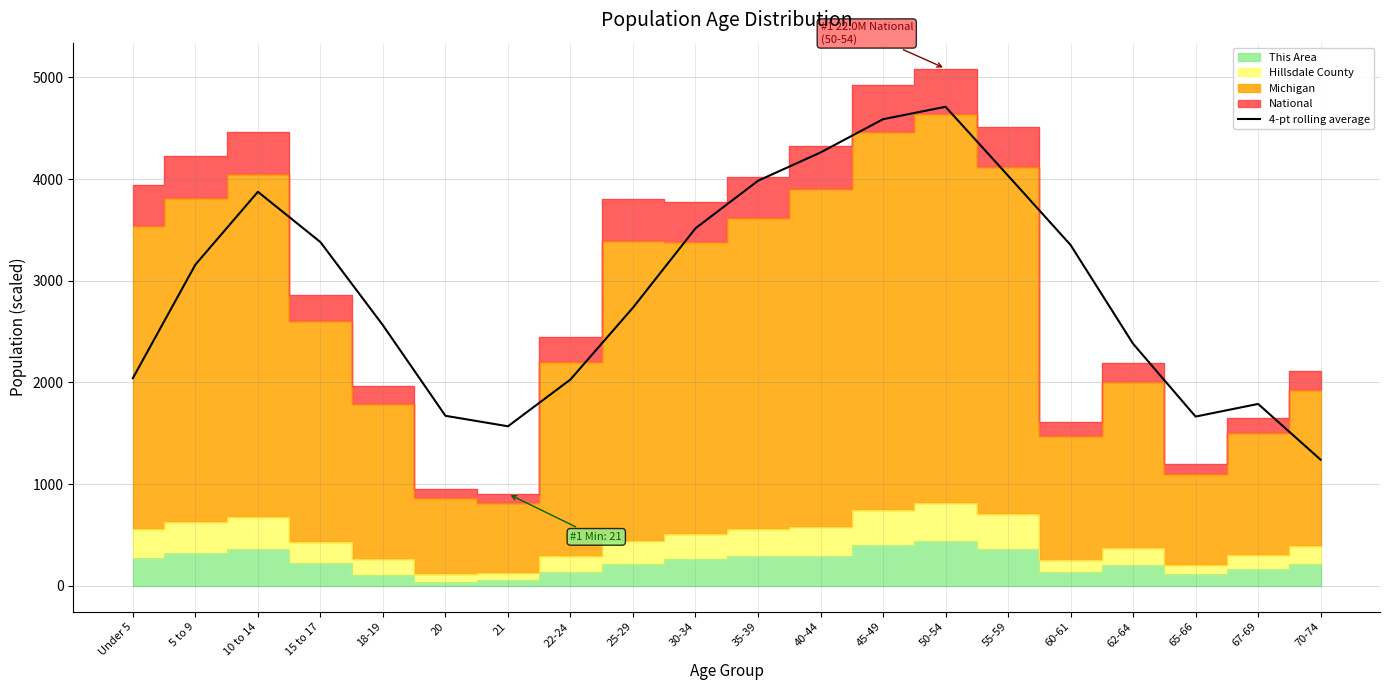

What is the highest value of the 4-pt rolling average series?

4711.3